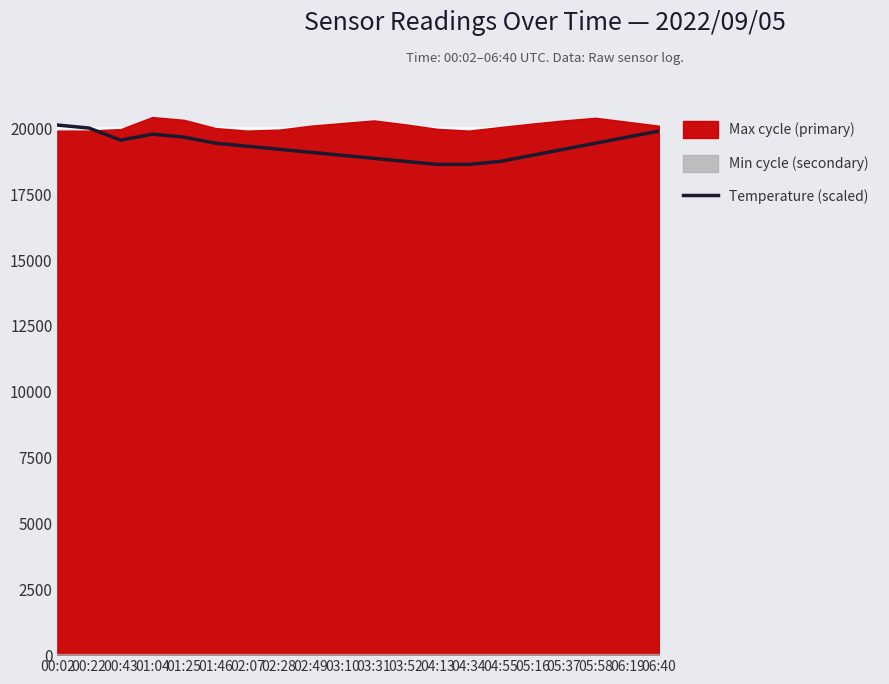

How many points are higher than both their immediate neighbors (excluding endpoints)?

1